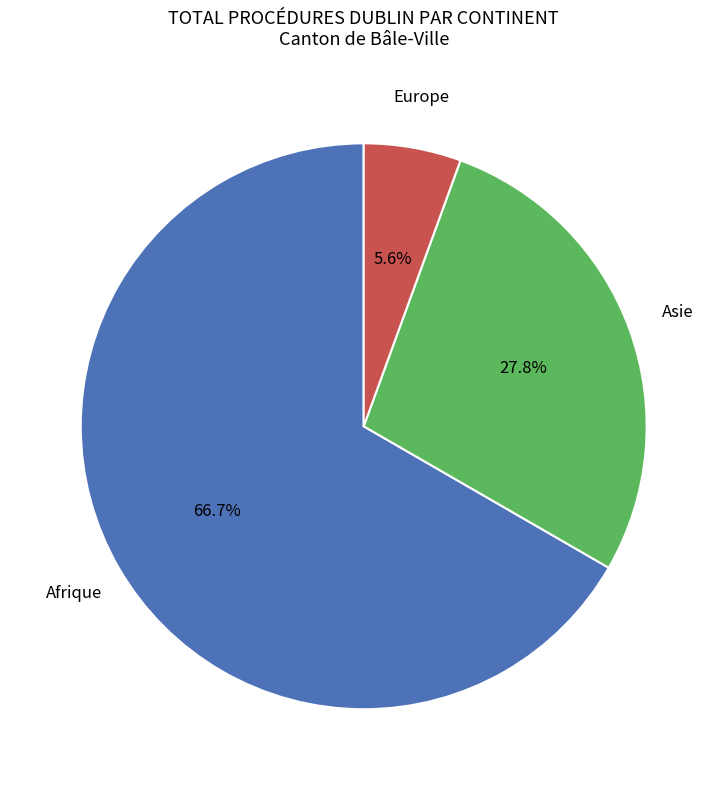

Does any single category account for the majority?

Yes